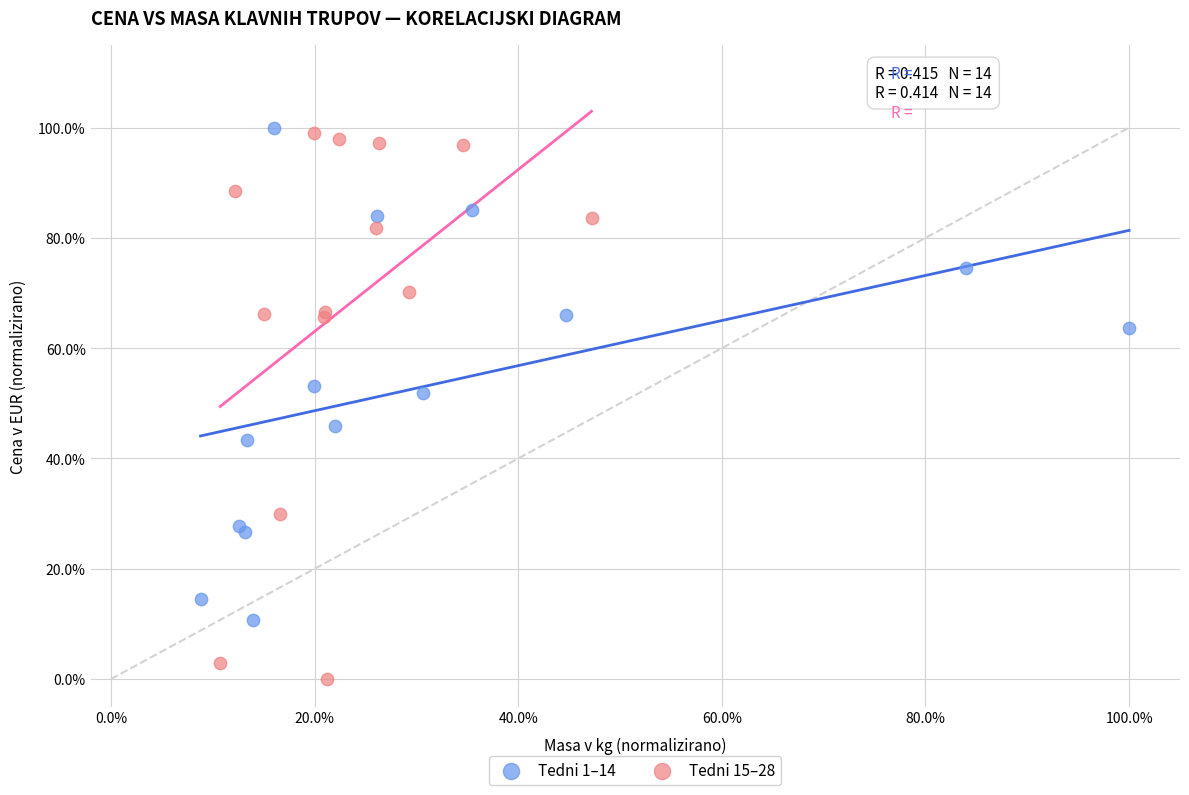

Which series reaches the maximum Y coordinate?

Tedni 1–14